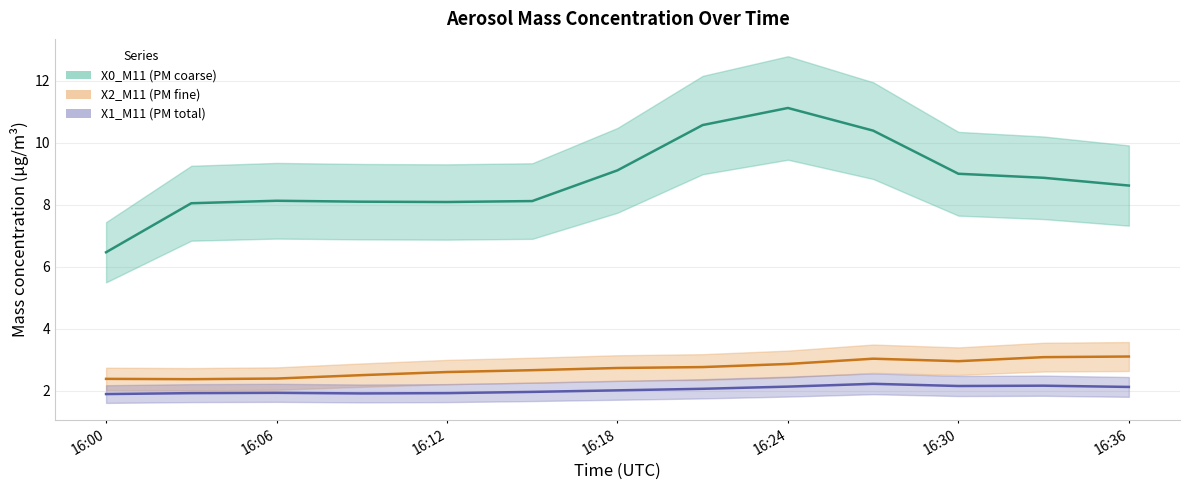

At which label is X2_M11 (PM fine) closest to 2?

2024-02-12 16:03:00